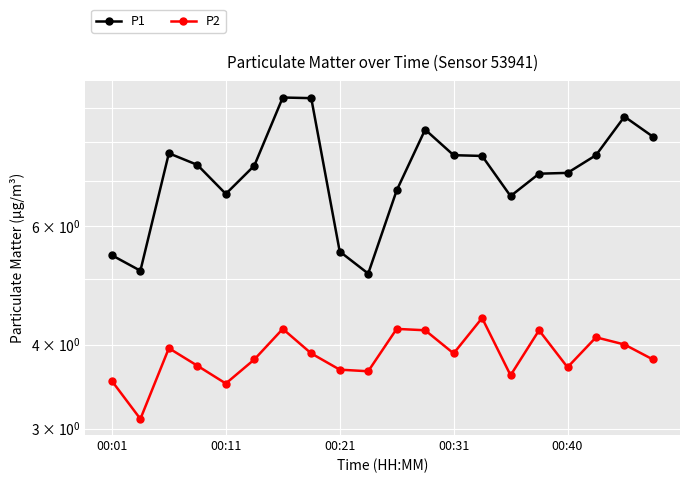

At how many categories does at least one series exceed 3?

20